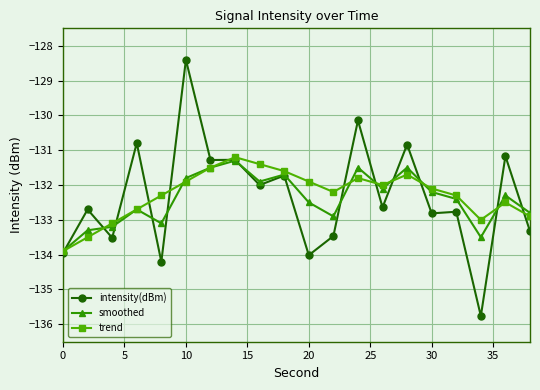

What is the value of the intensity(dBm) point at the 14th from the left?

-132.6